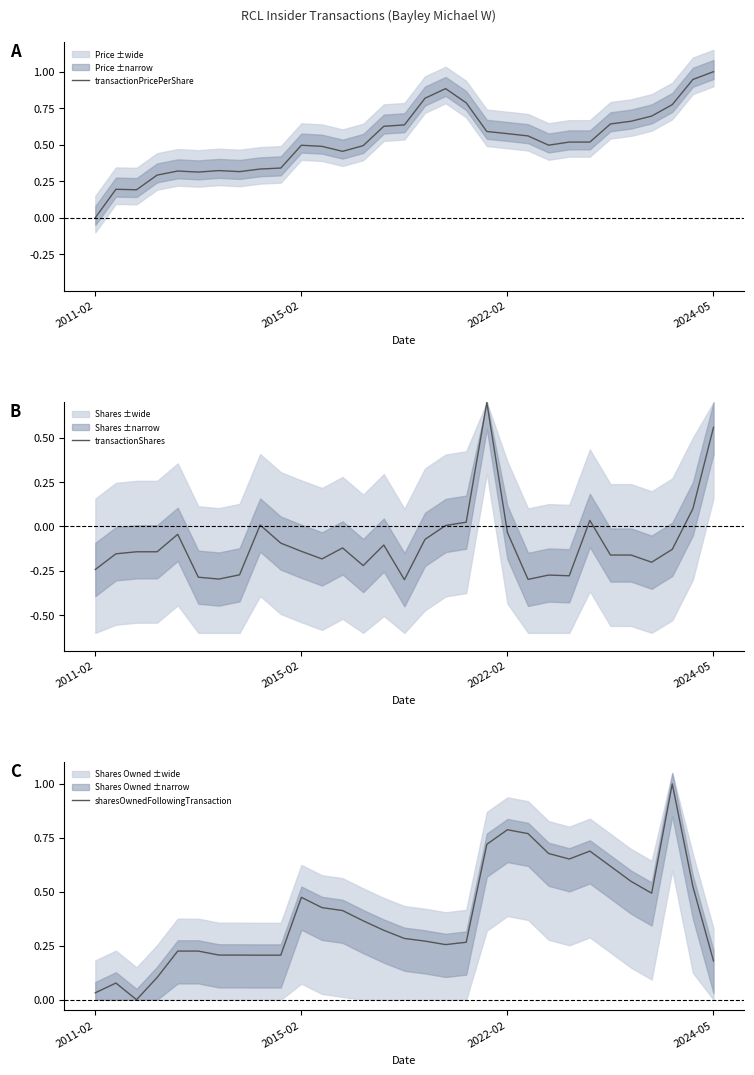

Between 24 and 9, which is larger?

24